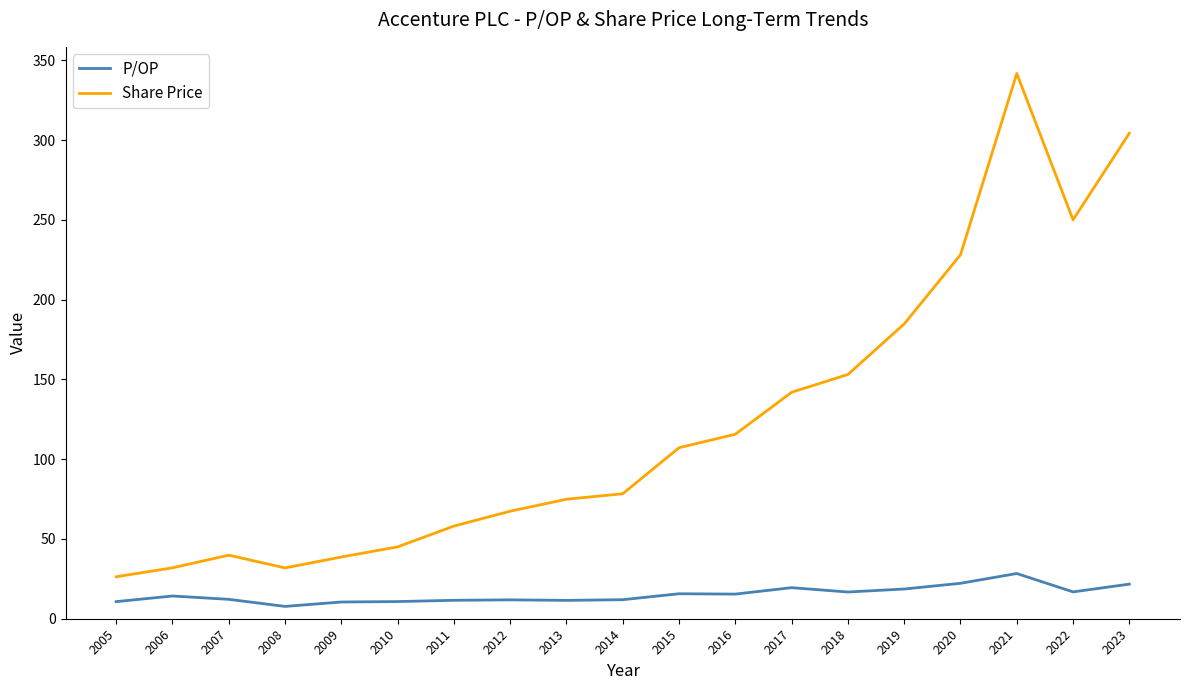

What is the difference between the highest and lowest values at 2009?

28.2